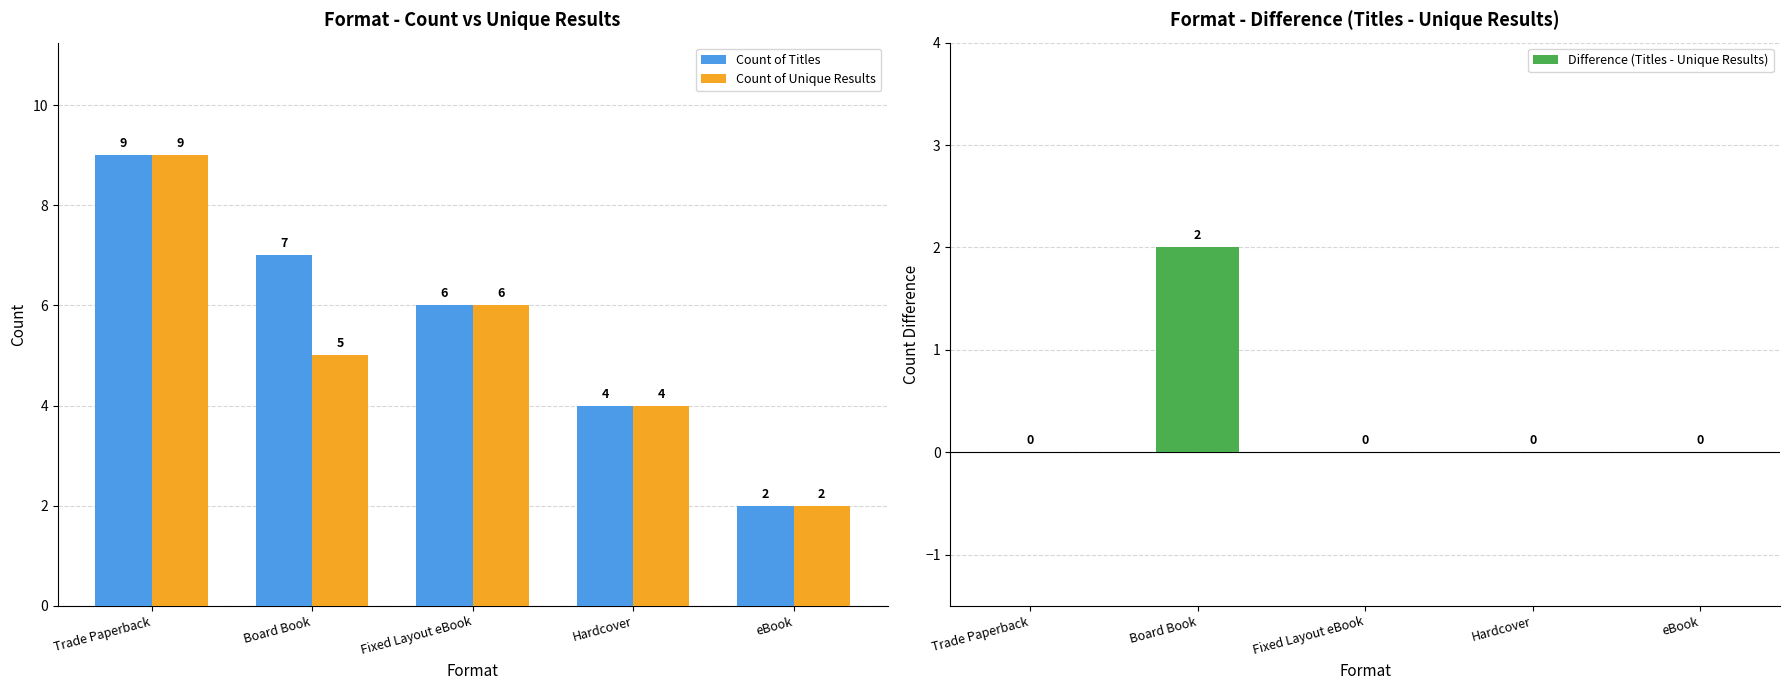

The value of Count of Titles at Board Book is 7. True or false?

True